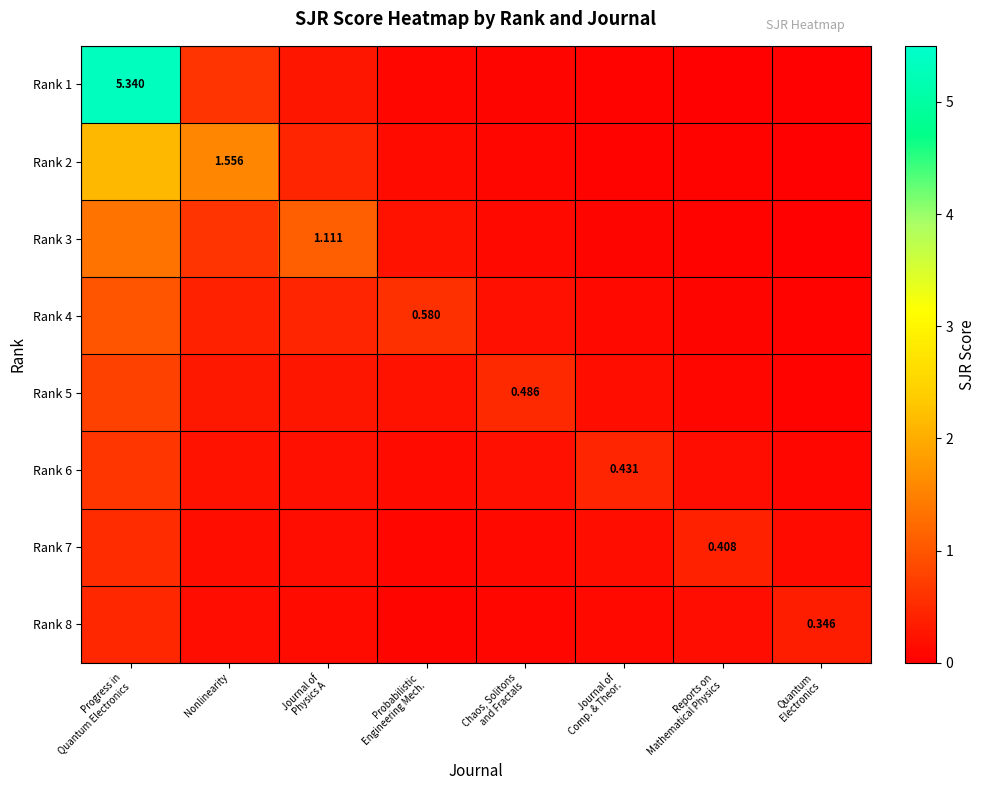

The Rank 2 series shows 0.1 at Chaos, Solitons and Fractals. True or false?

False